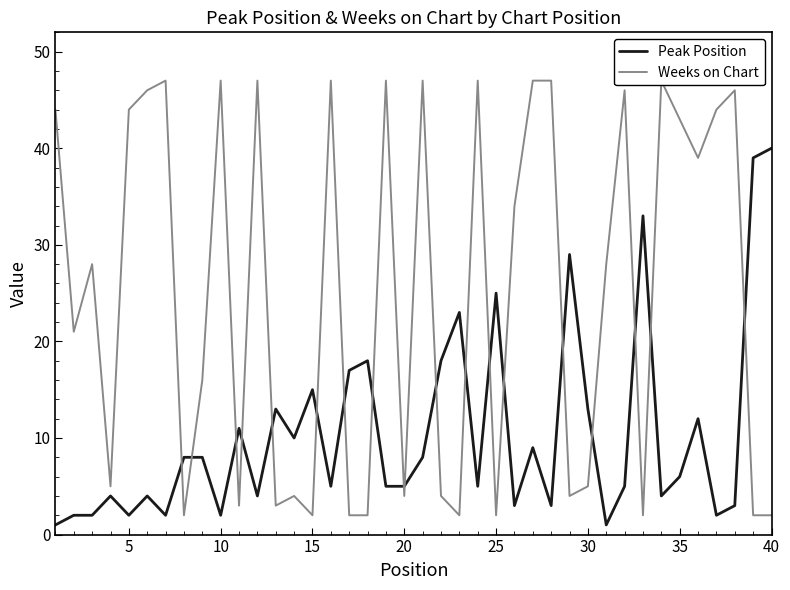

What is the total value across all series at 15?

9